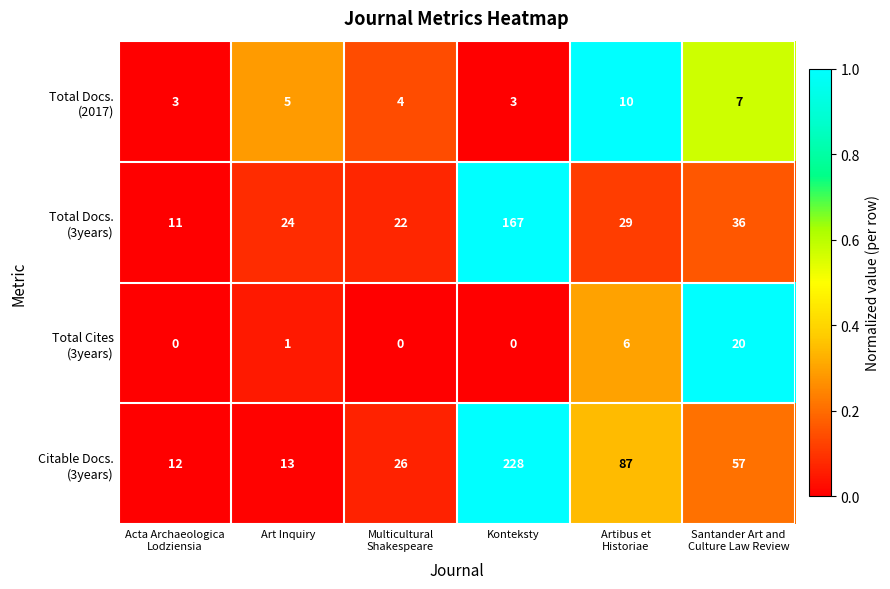

At which category is the sum across all series the highest?

Konteksty